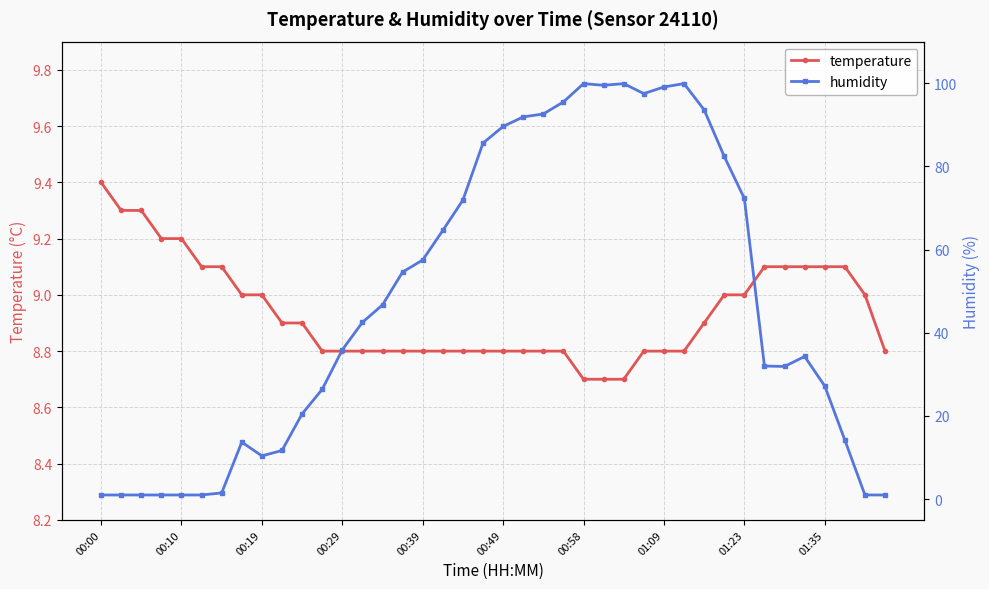

How many lines are shown in the chart?

2